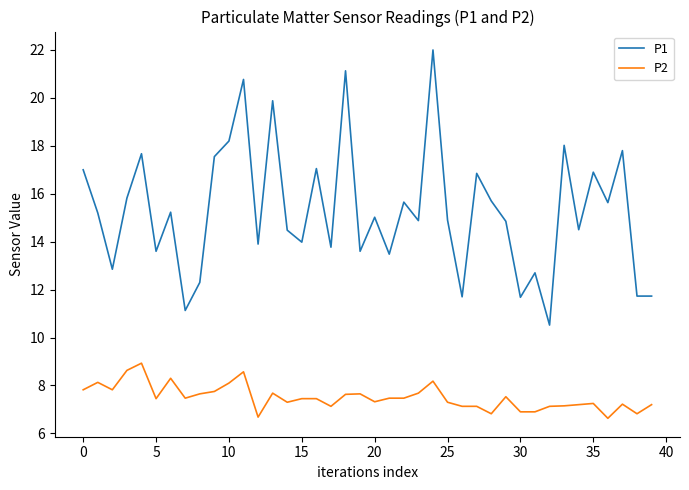

What are all the series names shown in the legend?

P1, P2